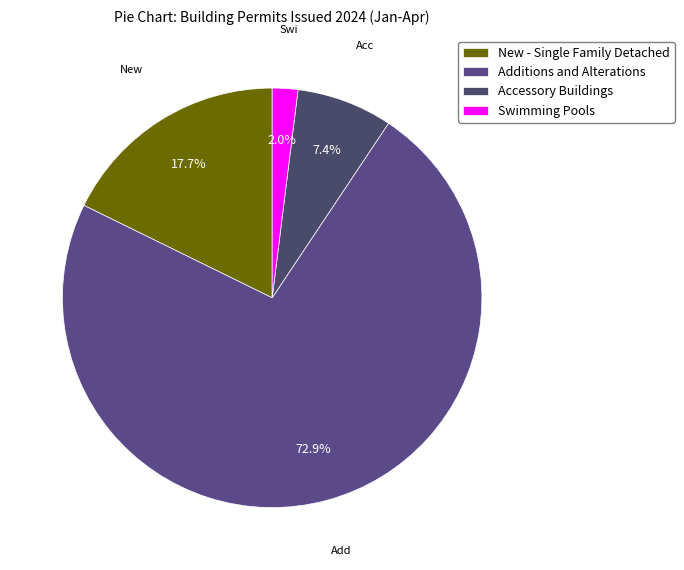

Does Additions and Alterations represent more than half of the total?

Yes